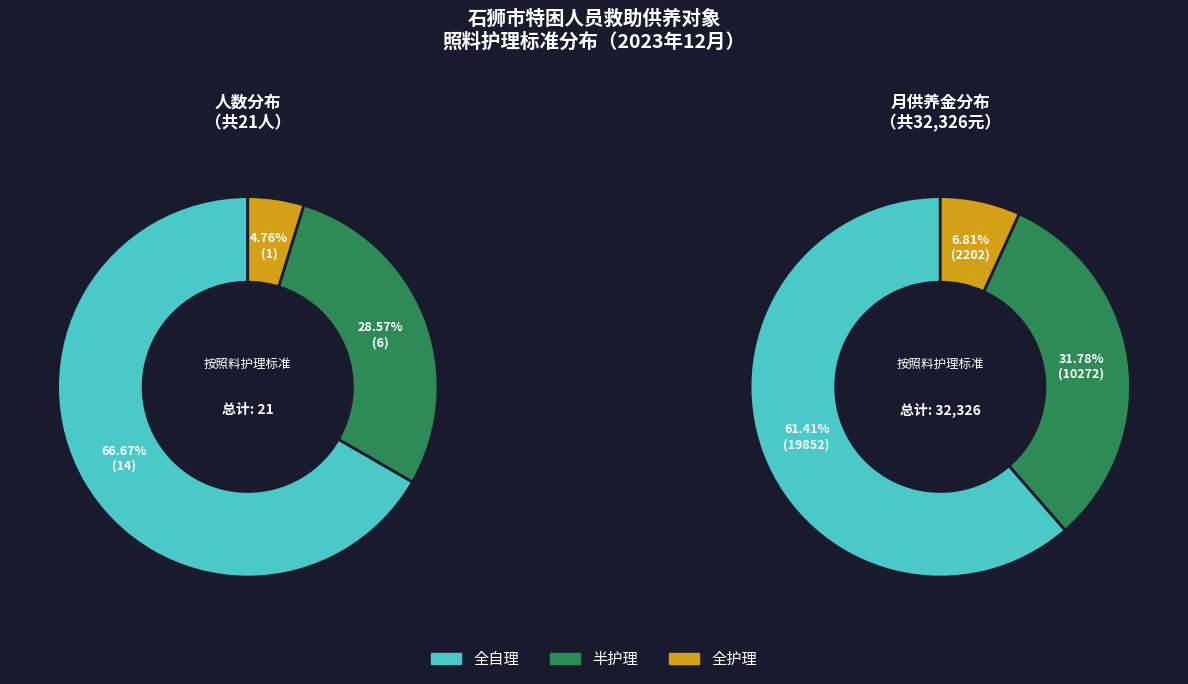

To the nearest percent, what percentage of the pie is 全护理?

5%